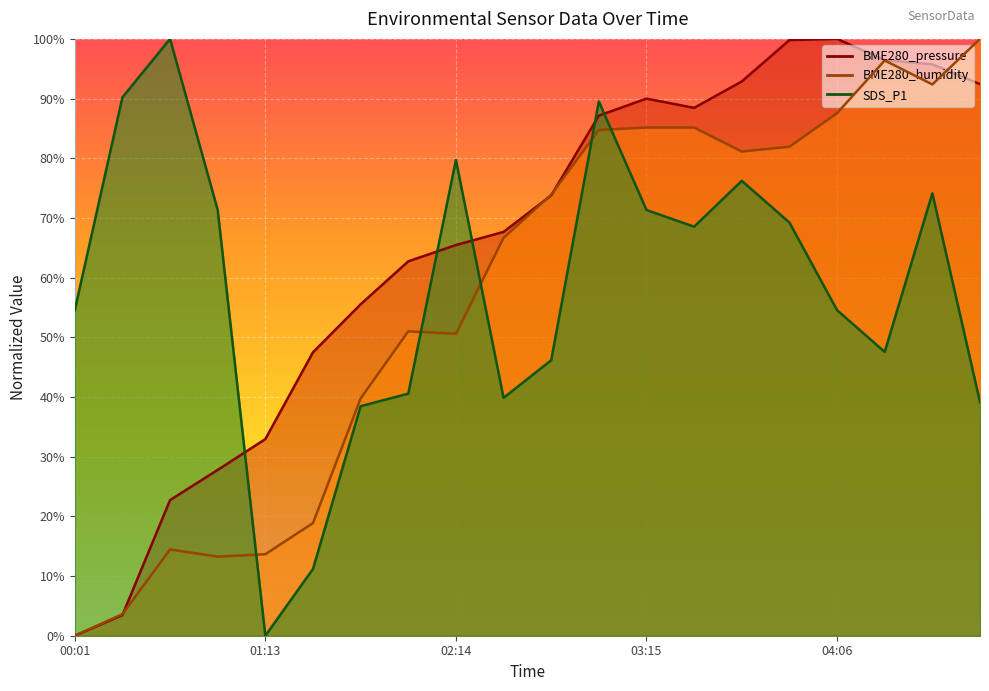

At how many categories does at least one series exceed 65?

15